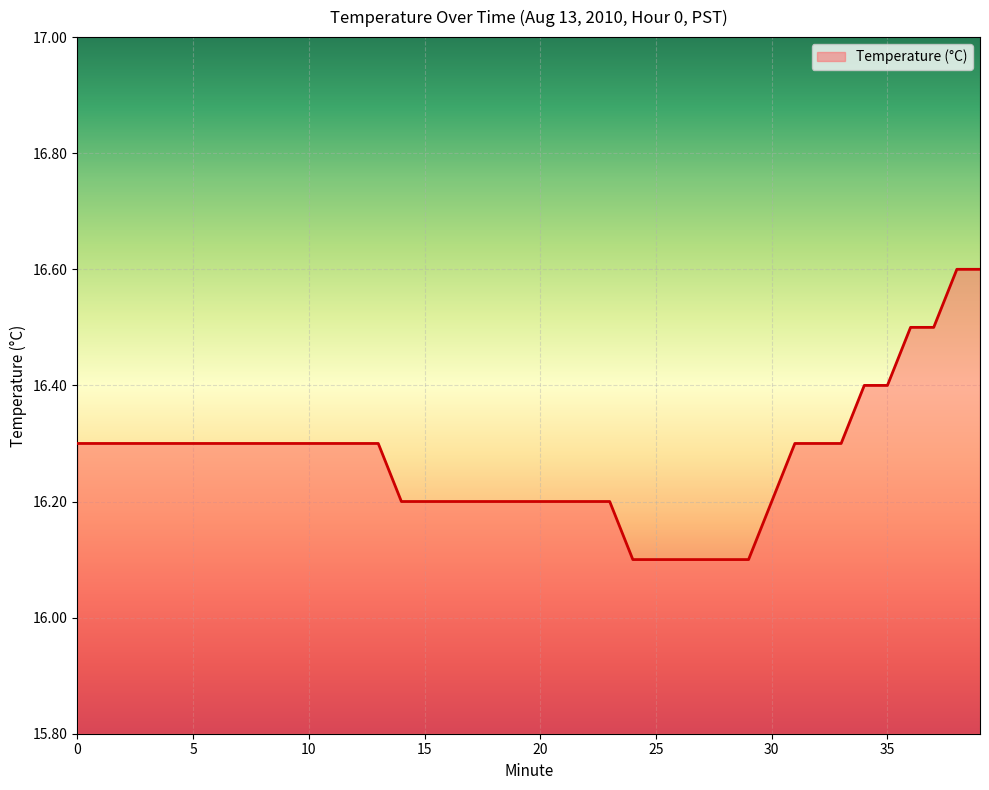

What is the smallest value displayed?

16.1